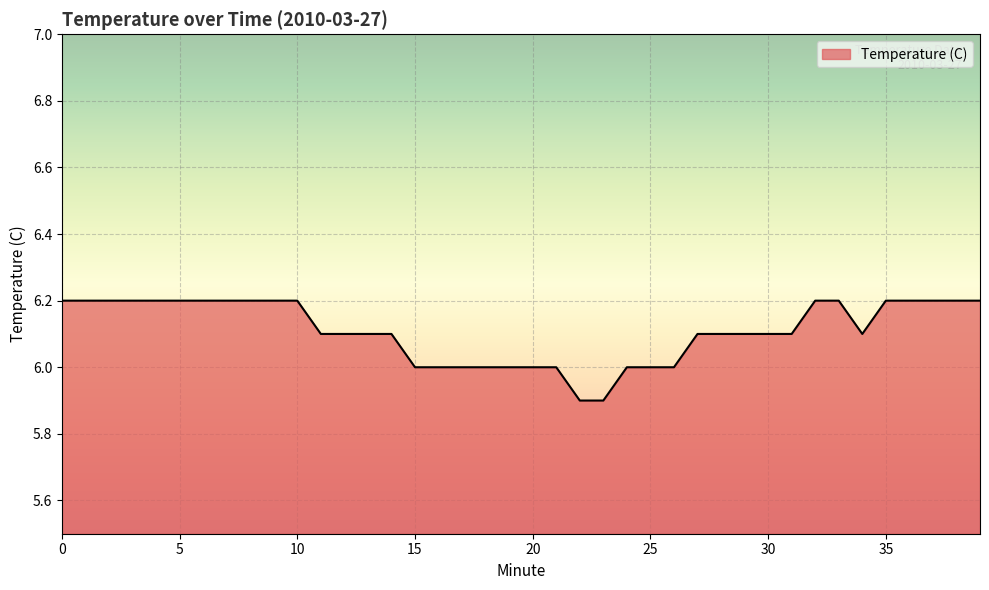

Reading left to right, what are all the values shown in this chart?

6.2	6.2	6.2	6.2	6.2	6.2	6.2	6.2	6.2	6.2	6.2	6.1	6.1	6.1	6.1	6.0	6.0	6.0	6.0	6.0	6.0	6.0	5.9	5.9	6.0	6.0	6.0	6.1	6.1	6.1	6.1	6.1	6.2	6.2	6.1	6.2	6.2	6.2	6.2	6.2